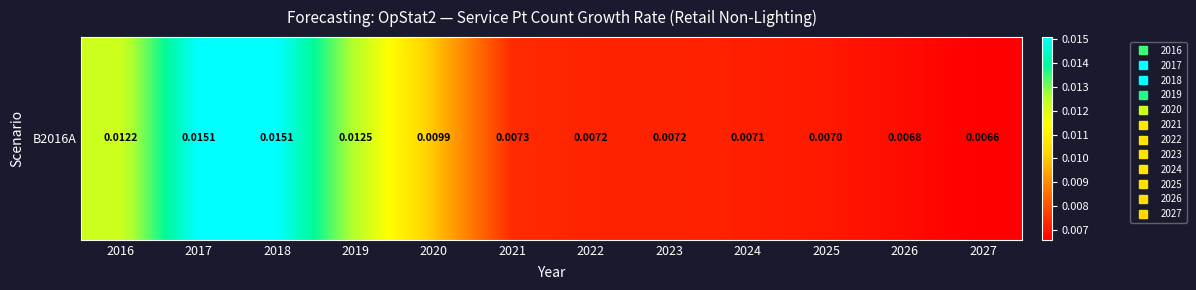

Which category has the lowest value across all series?

2027